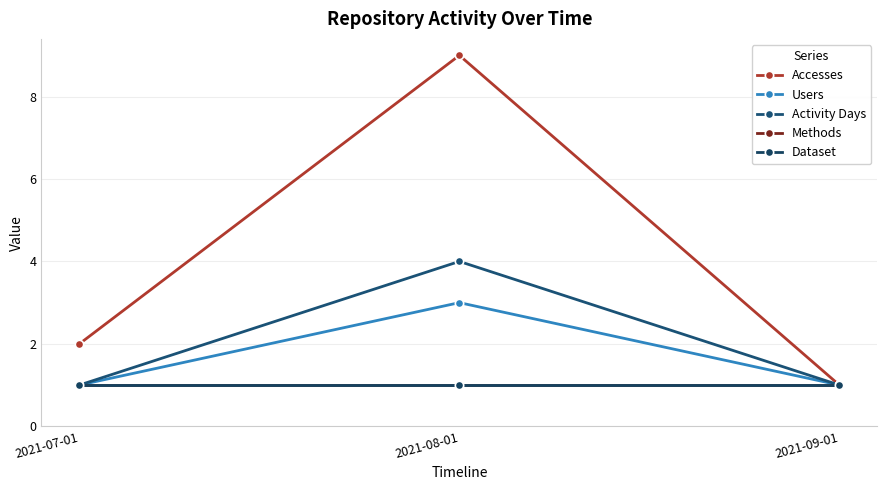

Does the chart have visible grid lines?

Yes